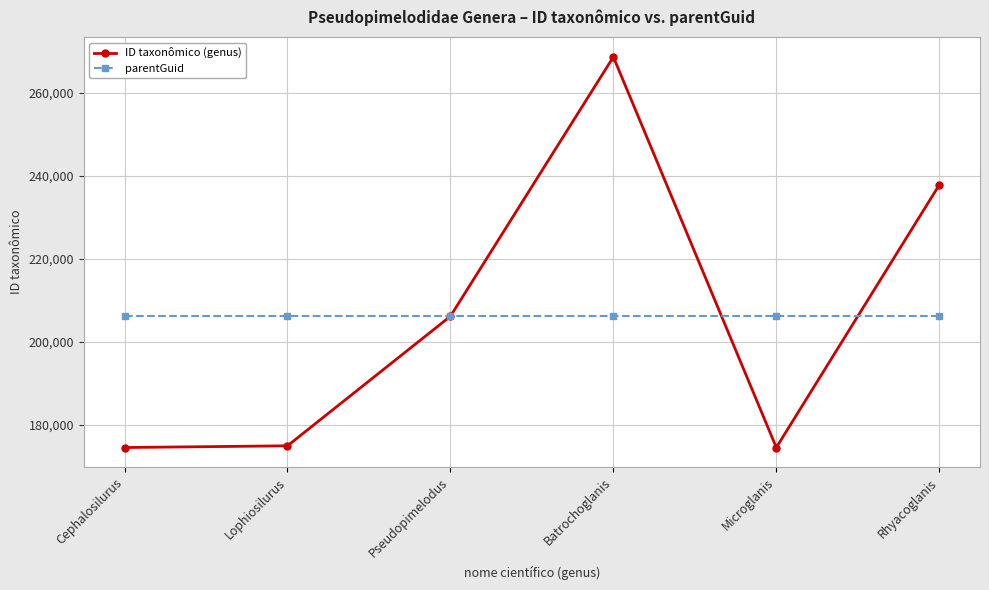

What is the spread (max minus min) of values at Cephalosilurus?

31586